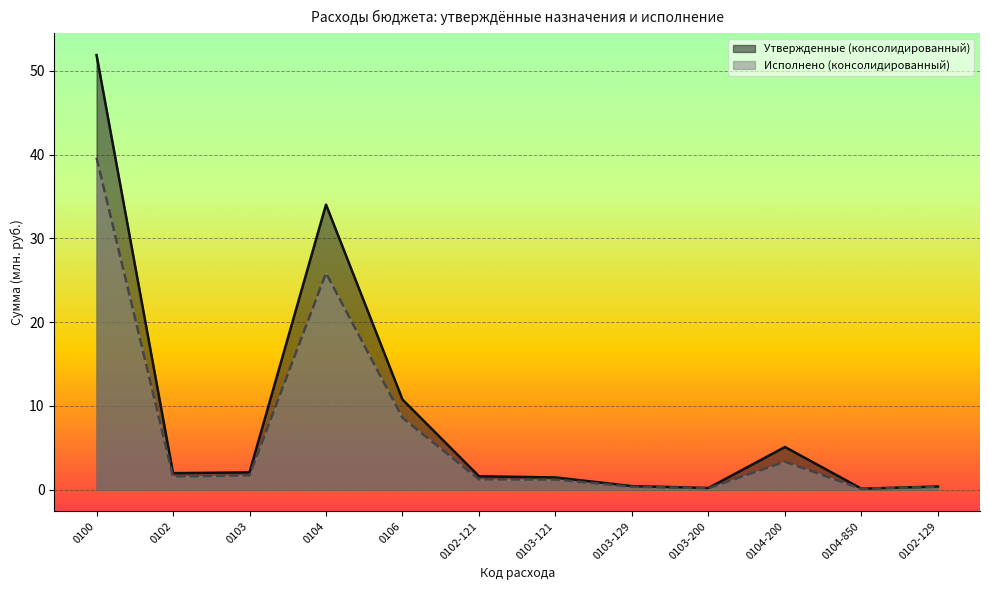

Which has a higher value, 0100 or 0103?

0100